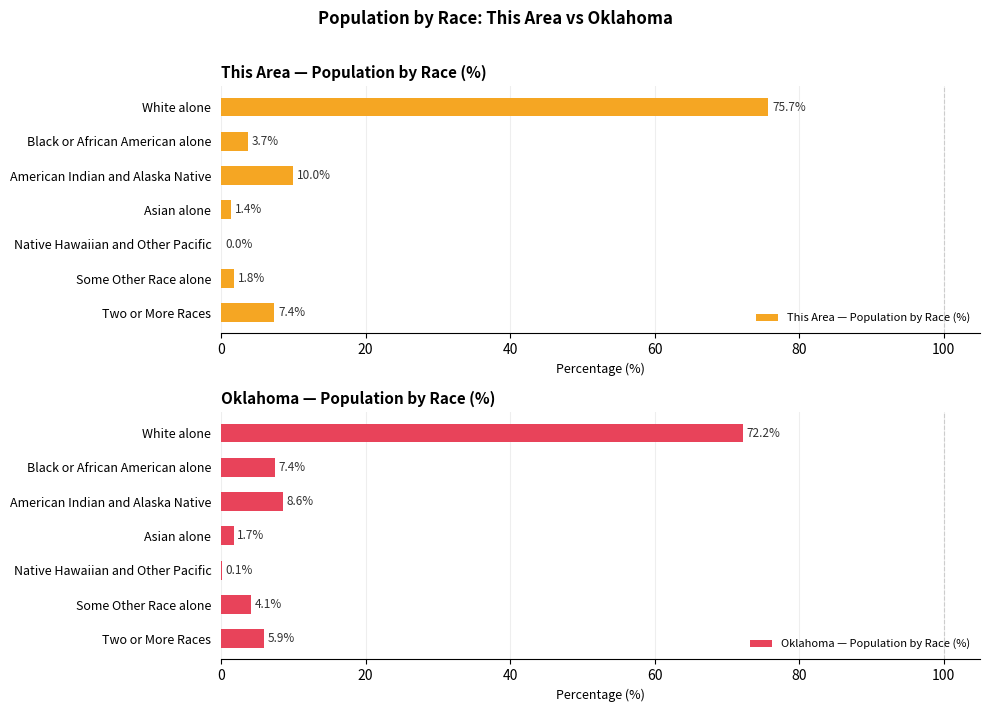

The value of This Area — Population by Race (%) at Two or More Races is 7.4. True or false?

True